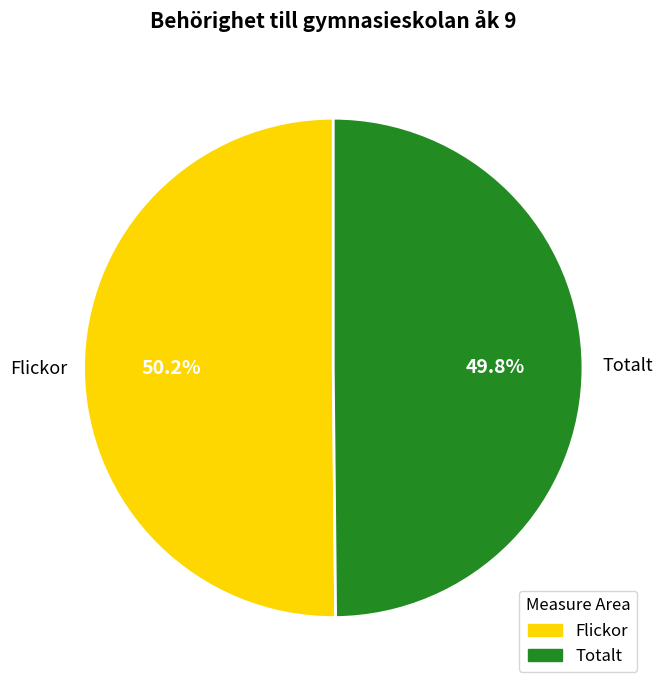

Is there a majority slice in this chart?

Yes